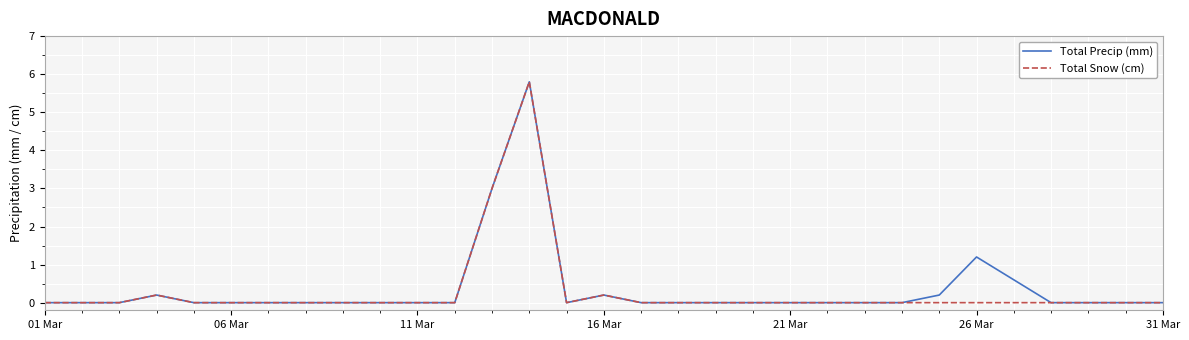

True or false: Total Precip (mm) has a value of 0.4 at 26 Mar.

False